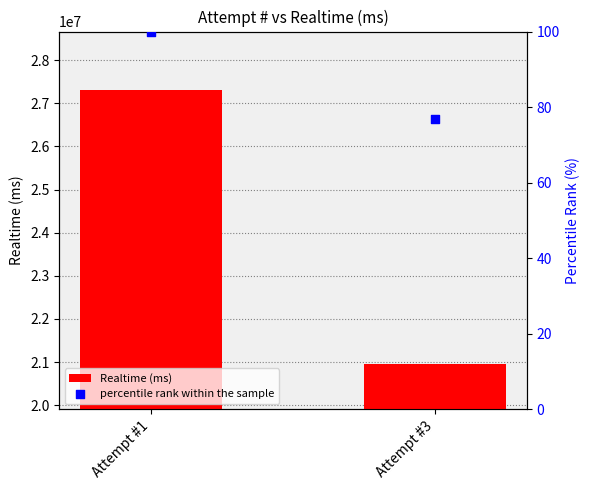

Which series contains the lowest Y value?

percentile rank within the sample